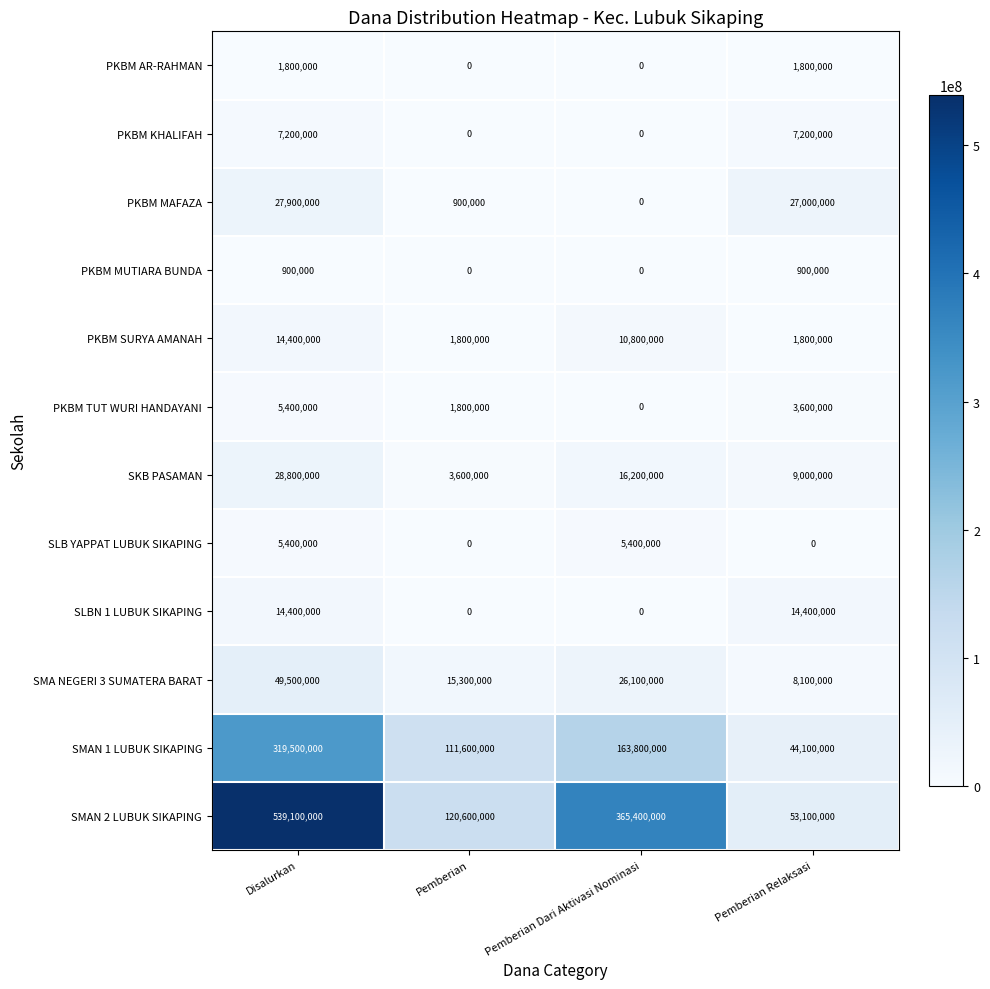

What is the greatest value displayed?

539100000